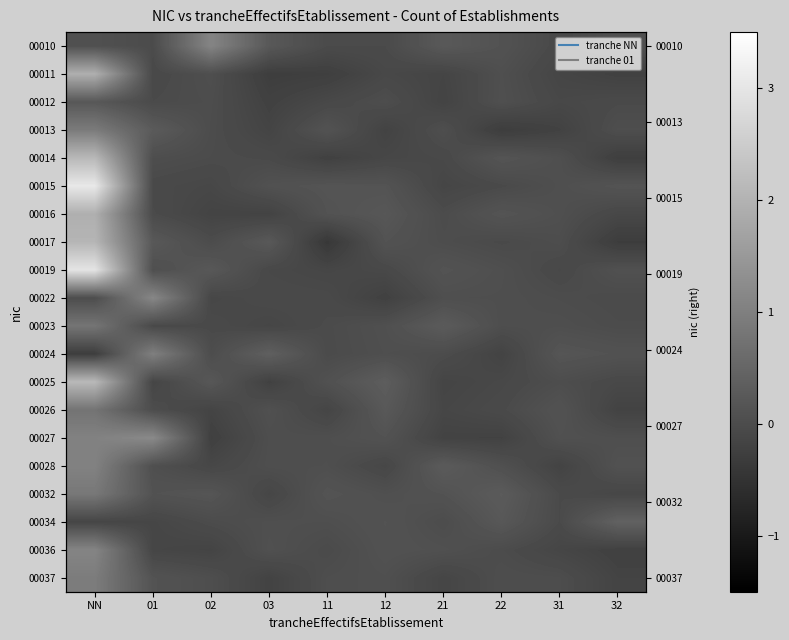

Rank the series by their maximum value, from highest to lowest.

00015, 00019, 00025, 00014, 00017, 00011, 00016, 00027, 00022, 00010, 00036, 00028, 00024, 00037, 00013, 00032, 00023, 00026, 00034, 00012